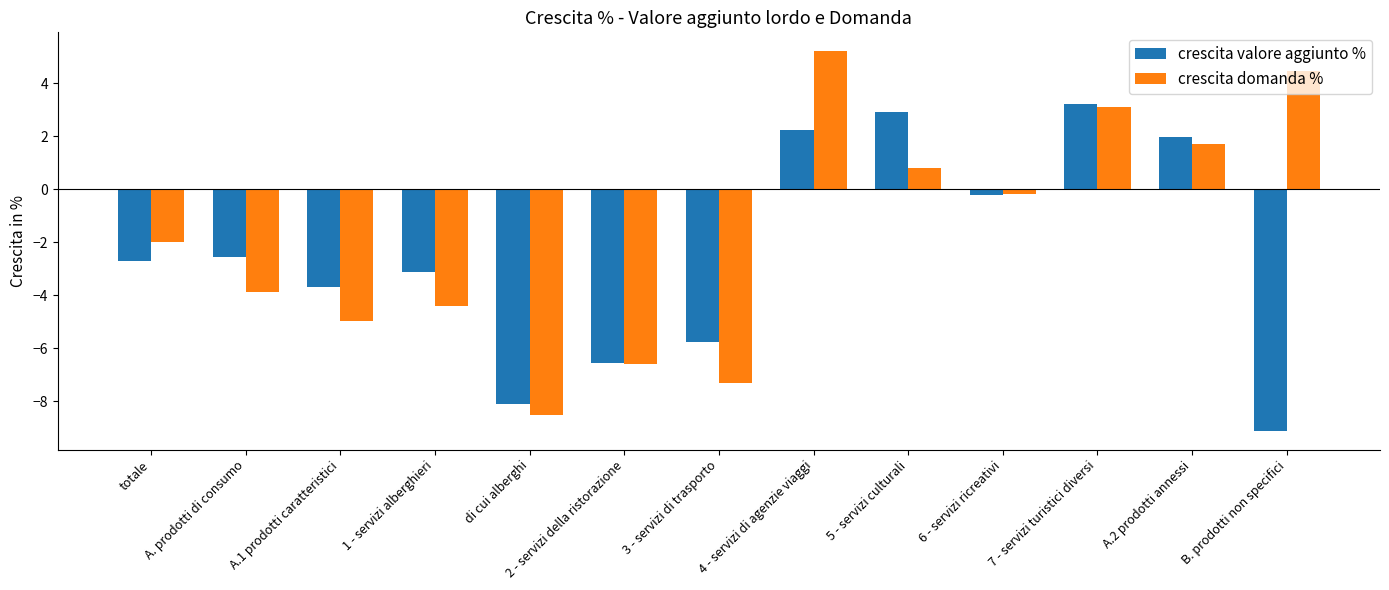

How many categories are shown in the chart?

13